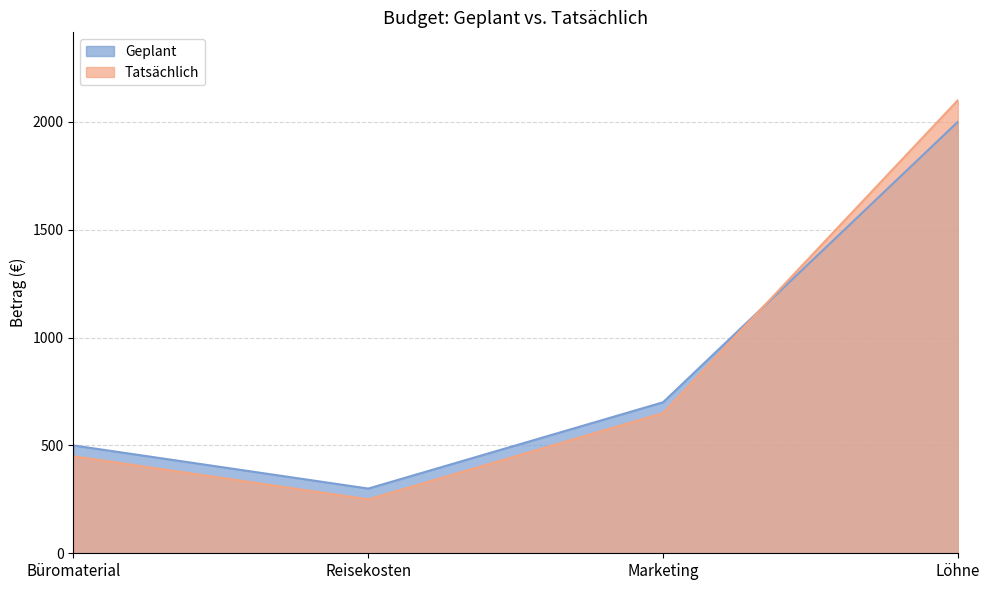

Which series ends up on top after the final intersection of Tatsächlich and Geplant?

Tatsächlich